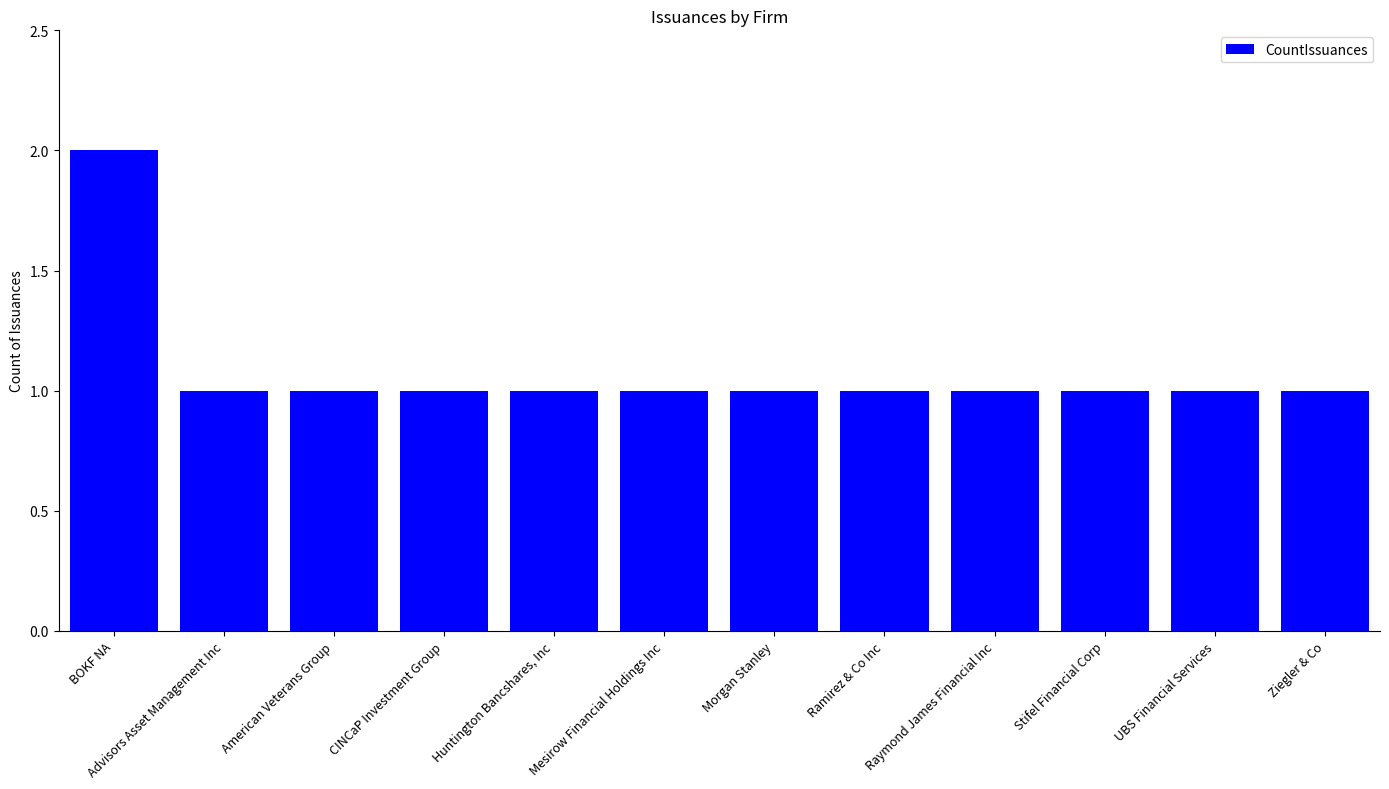

What is the ratio of the value at Huntington Bancshares, Inc to the value at Ziegler & Co?

1.0